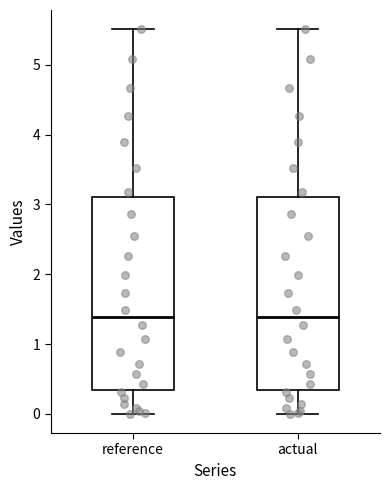

Where is the lower edge of the box for actual on the y-axis? The values are not printed on the chart, so give them approximately, as read against the axis.

0.3